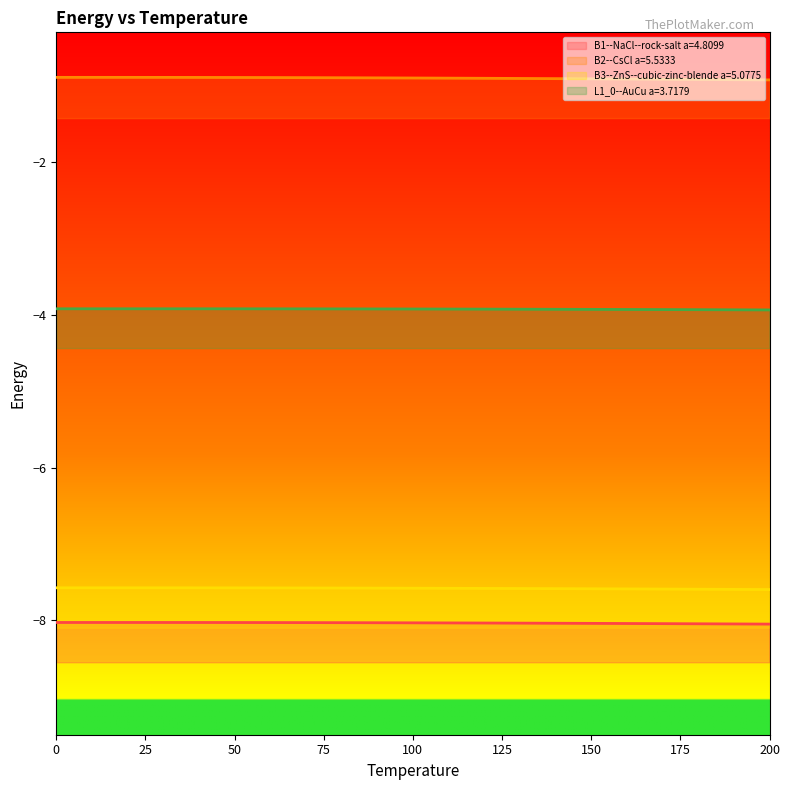

True or false: B1--NaCl--rock-salt a=4.8099 and B2--CsCl a=5.5333 intersect in this chart.

False